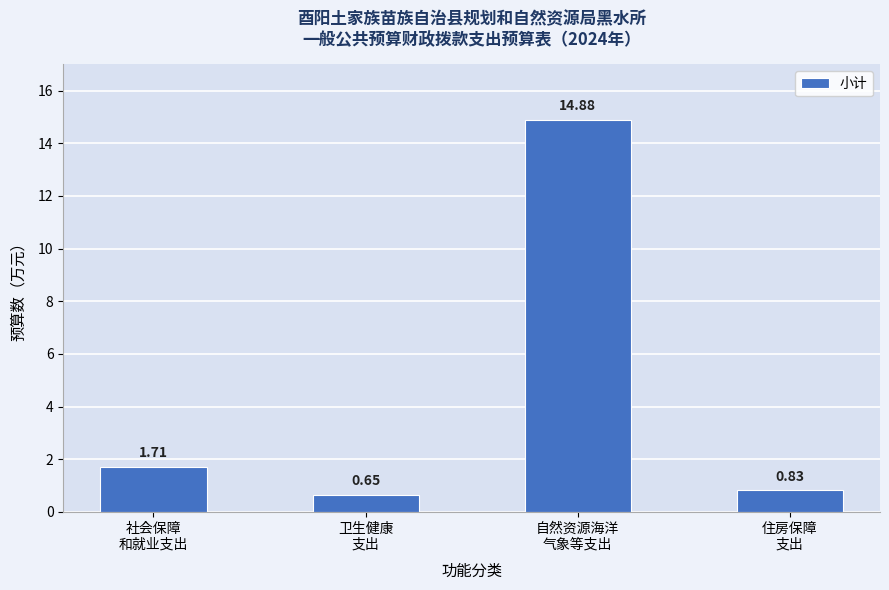

How many values are below 1?

2